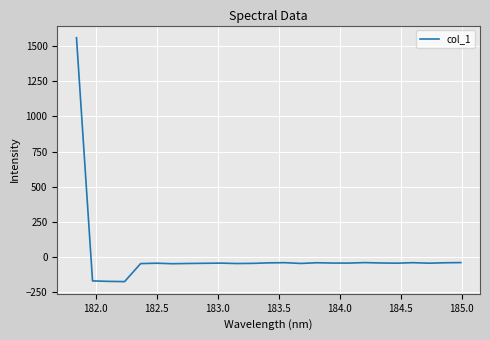

Is this an area chart (filled region under the line)?

No